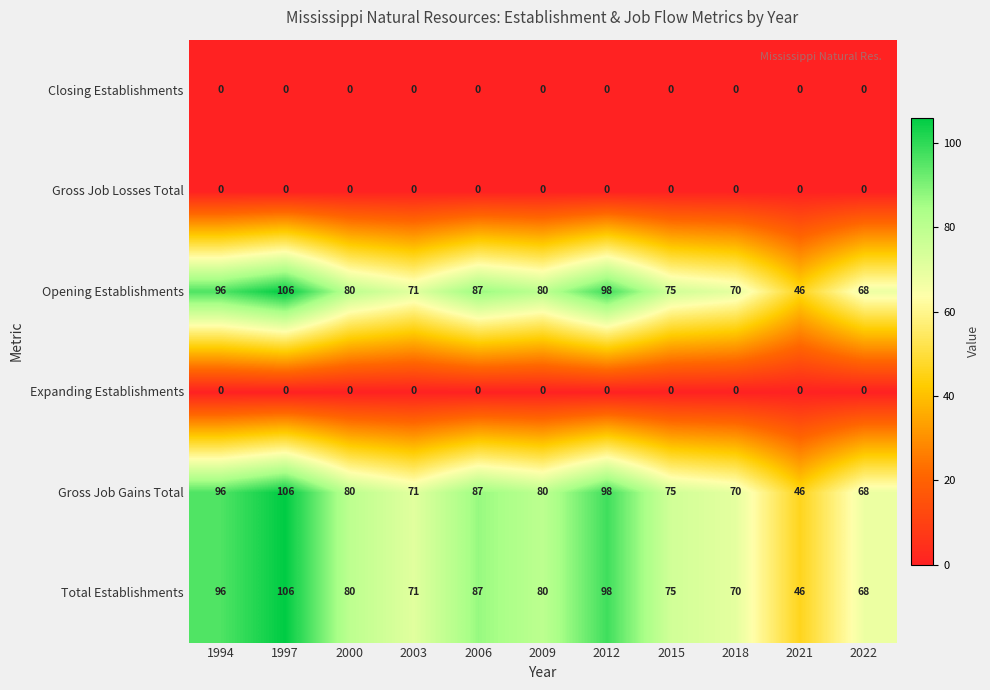

Is the value of Gross Job Losses Total at 2006 greater than the value of Opening Establishments at 2012?

No